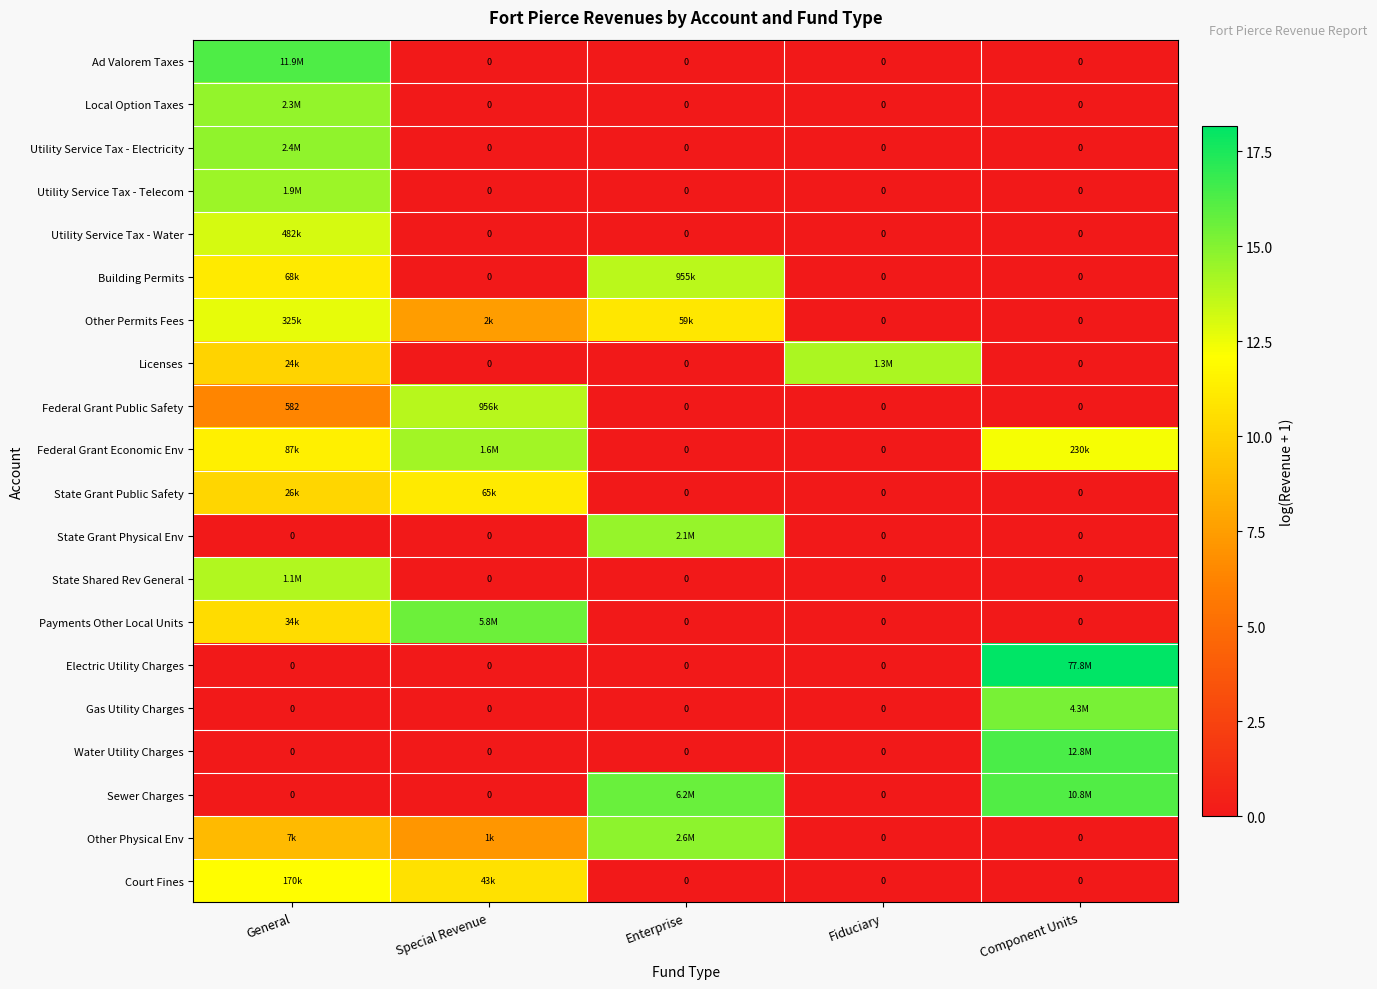

What is the difference between the Licenses values at General and Special Revenue?

10.1